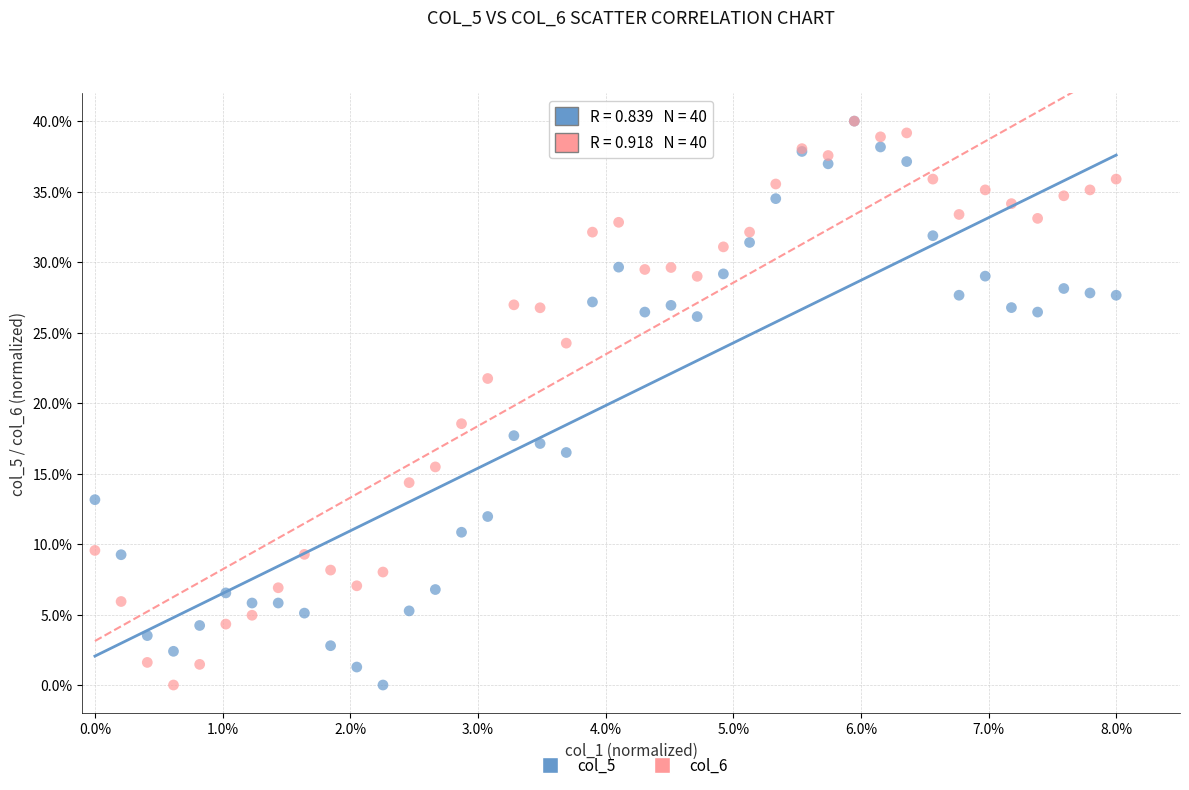

What are all the series names shown in the legend?

col_5, col_6